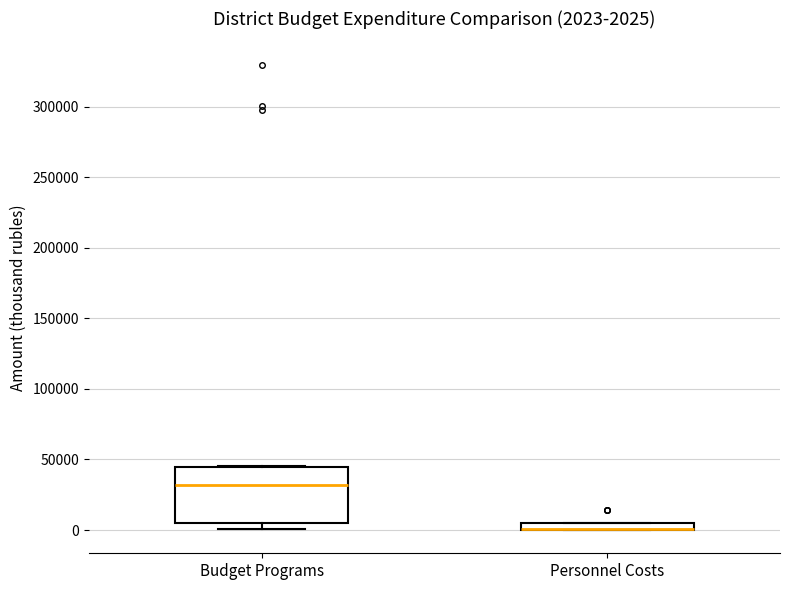

Which box is the tallest, from its lower edge to its upper edge?

Budget Programs